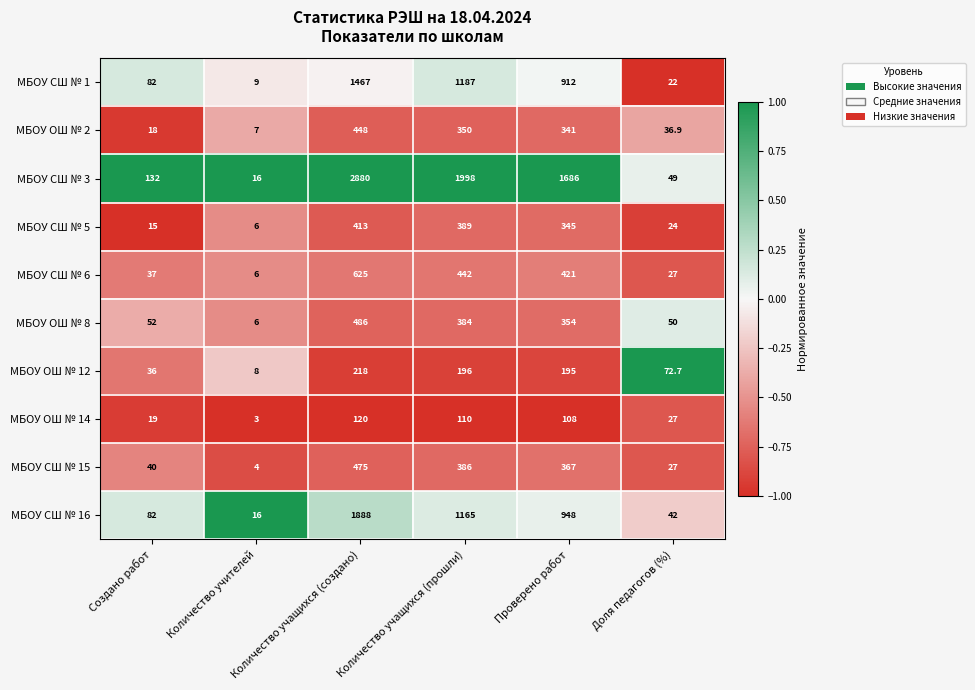

How many distinct data groups are displayed?

10